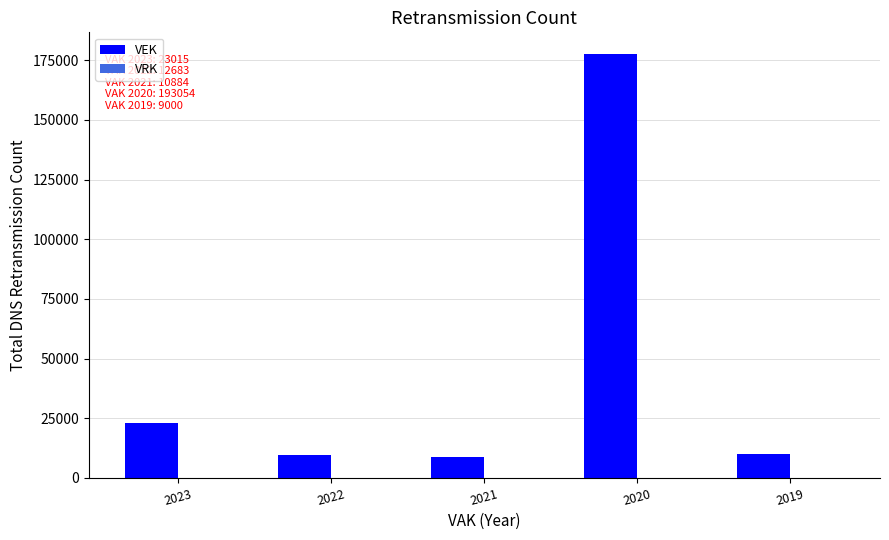

What is the value of the 1st bar from the left?

23015